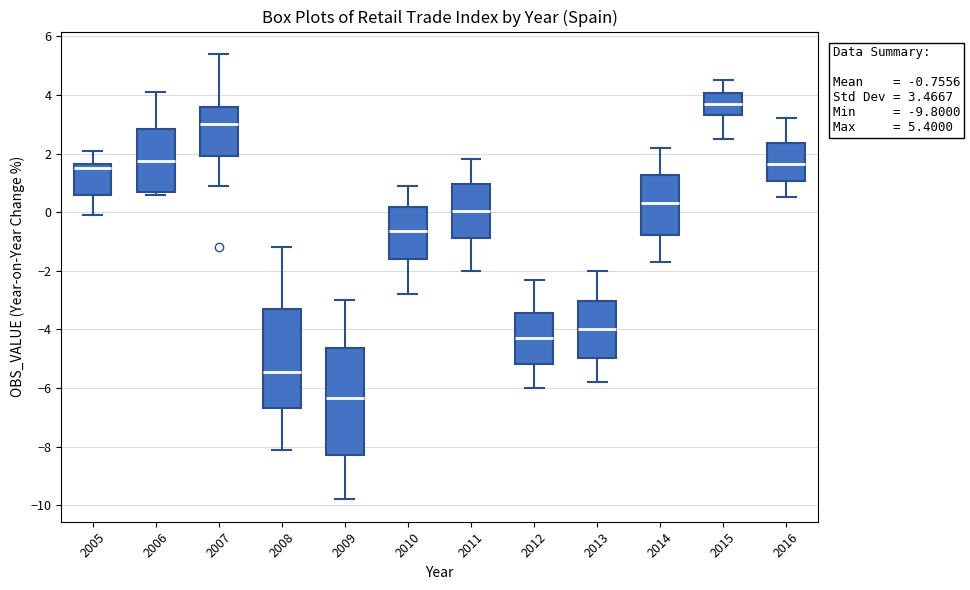

Which box has the highest median line?

2015